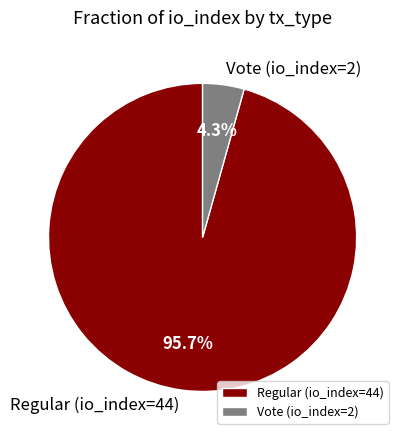

What portion of the pie excludes Regular (io_index=44)?

4.3%